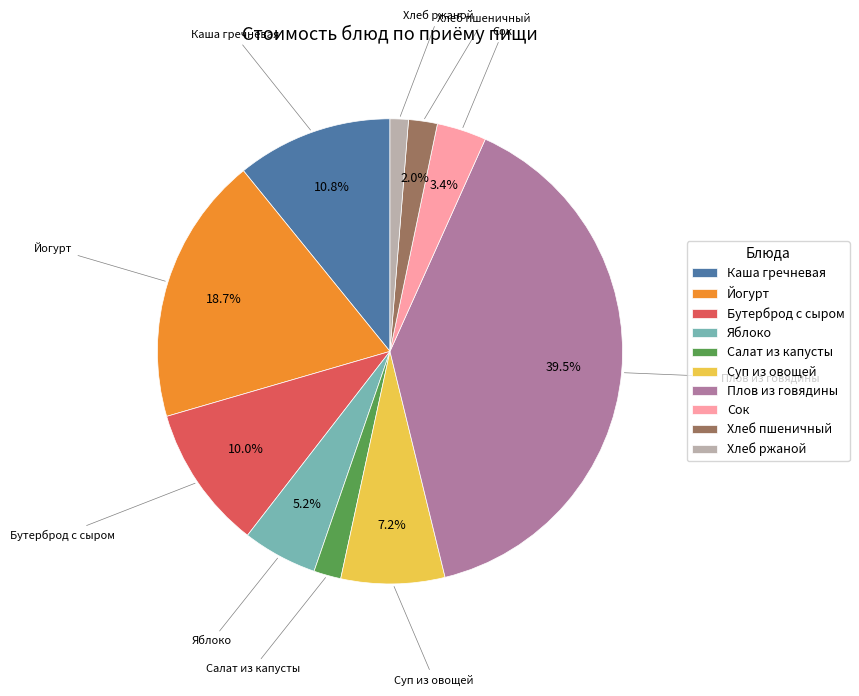

Is it true that Йогурт is 19% of the pie?

True